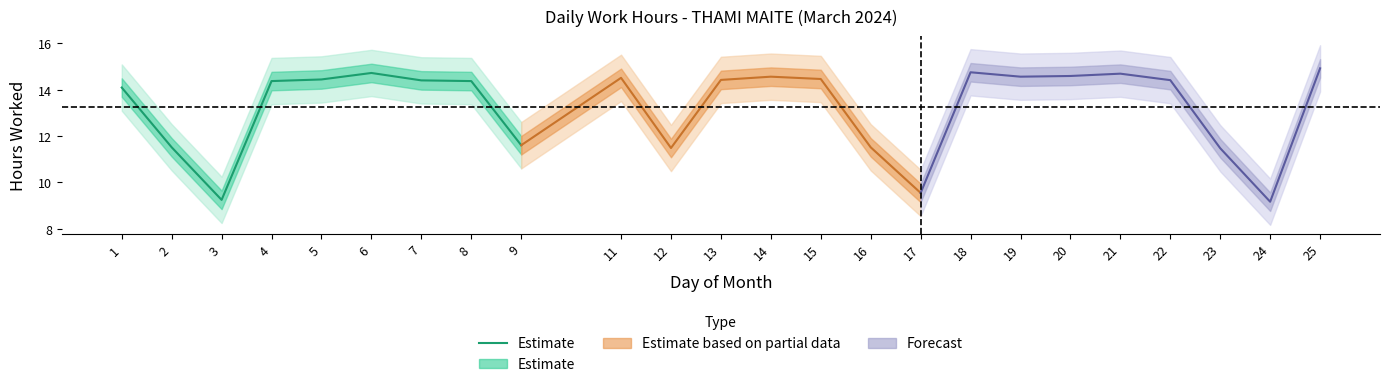

Does the chart display data point markers on the line(s)?

No